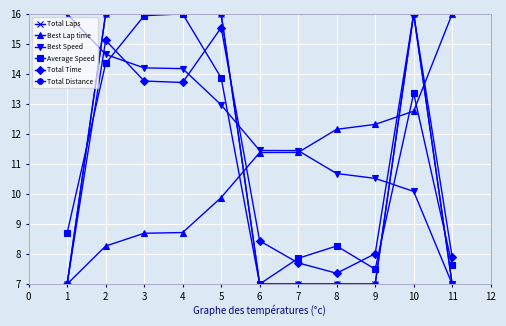

Is the value of Best Speed at 11 greater than the value of Total Distance at 7?

No